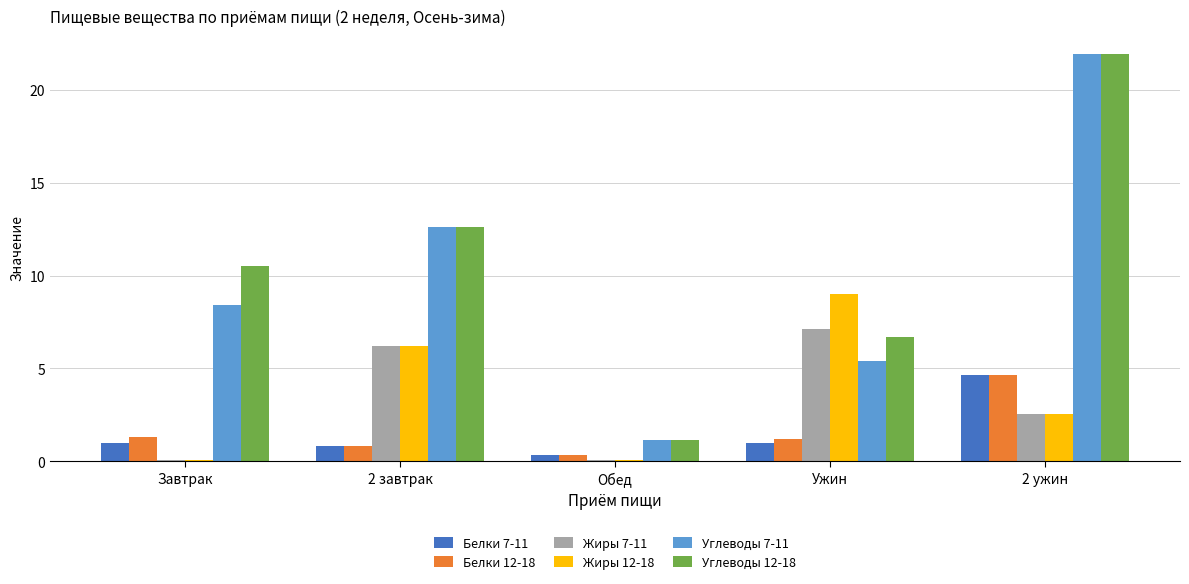

At which category is the sum across all series the highest?

2 ужин